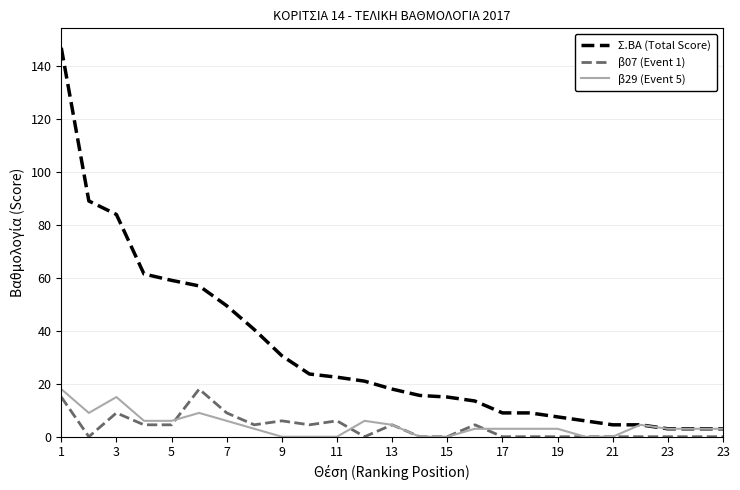

Which series has the largest total across all categories?

Σ.ΒΑ (Total Score)